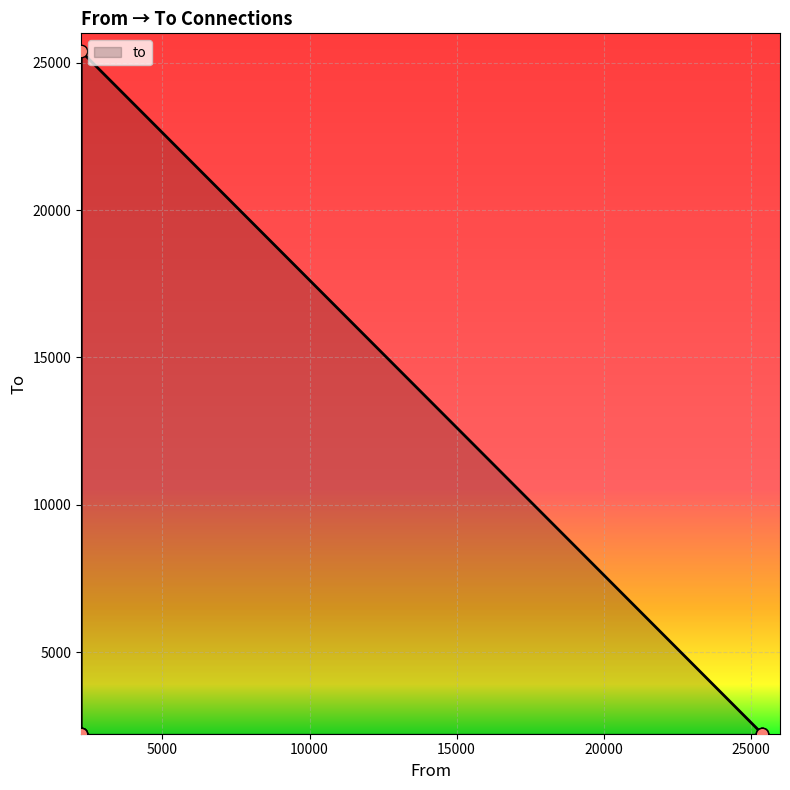

Between 2237 and 2237, which is larger?

2237